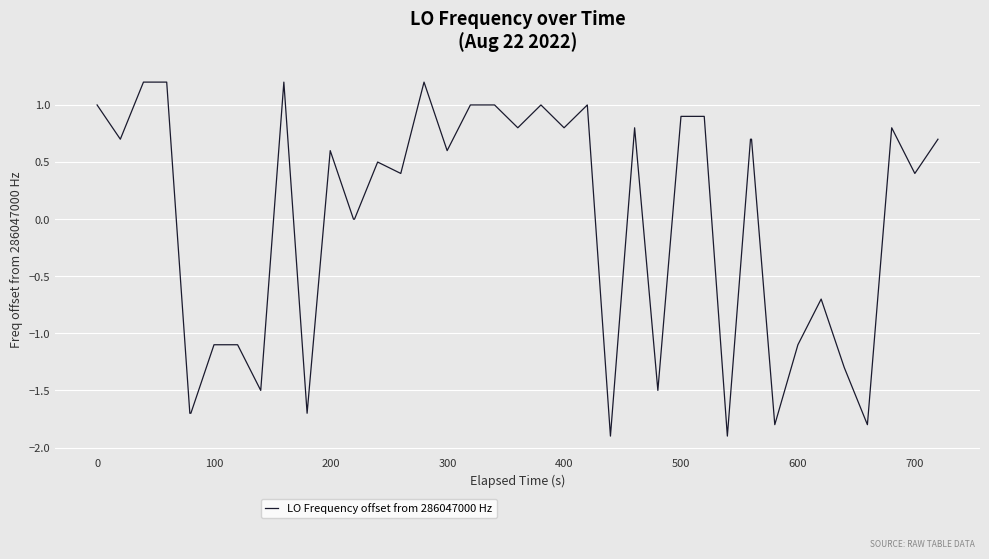

What is the minimum value shown in the chart?

-1.9